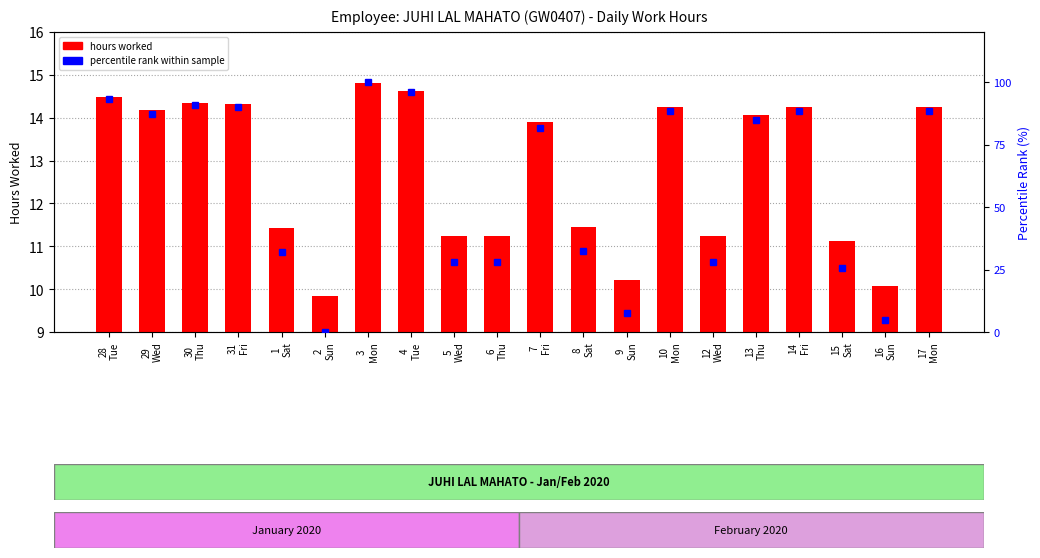

Reading left to right, extract all data points from this chart.

hours worked: 28
Tue=14.5	29
Wed=14.2	30
Thu=14.3	31
Fri=14.3	1
Sat=11.4	2
Sun=9.8	3
Mon=14.8	4
Tue=14.6	5
Wed=11.2	6
Thu=11.2	7
Fri=13.9	8
Sat=11.4	9
Sun=10.2	10
Mon=14.2	12
Wed=11.2	13
Thu=14.1	14
Fri=14.2	15
Sat=11.1	16
Sun=10.1	17
Mon=14.2
percentile rank within sample: 28
Tue=93.4	29
Wed=87.1	30
Thu=90.7	31
Fri=89.9	1
Sat=32.0	2
Sun=0.0	3
Mon=100.0	4
Tue=96.2	5
Wed=28.0	6
Thu=28.0	7
Fri=81.7	8
Sat=32.4	9
Sun=7.4	10
Mon=88.5	12
Wed=28.2	13
Thu=84.9	14
Fri=88.5	15
Sat=25.8	16
Sun=4.8	17
Mon=88.5